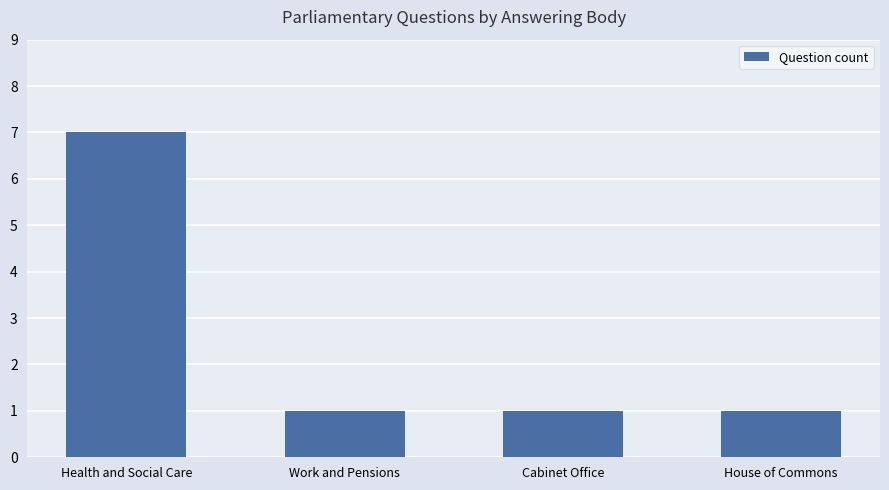

How many bars are there in total?

4